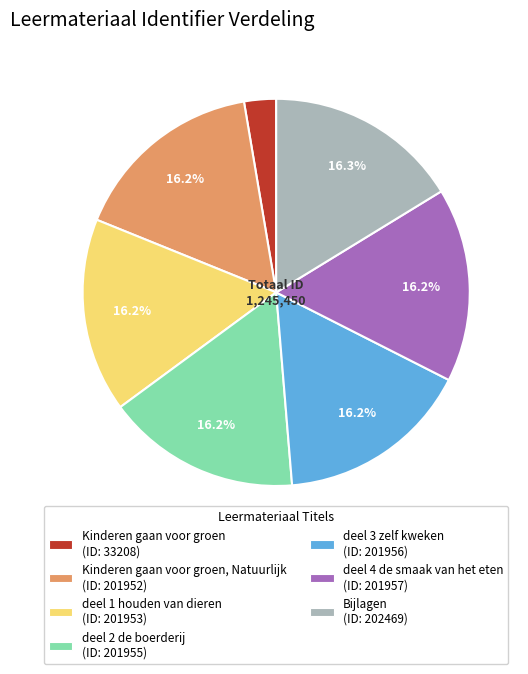

Does any single category account for the majority?

No